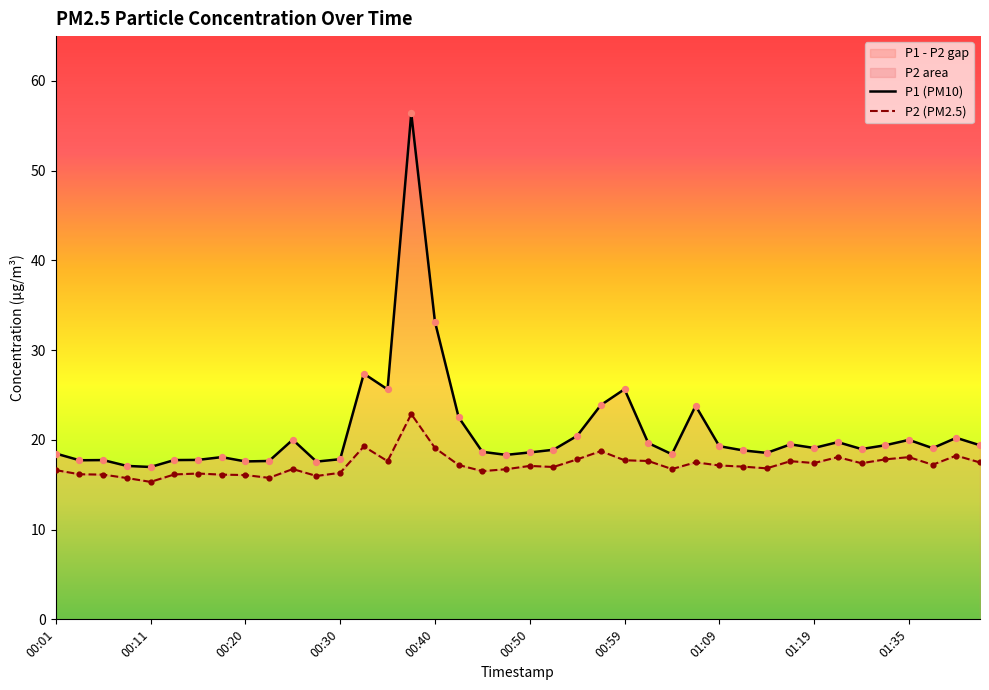

Which series contains the highest Y value?

P1 (PM10)